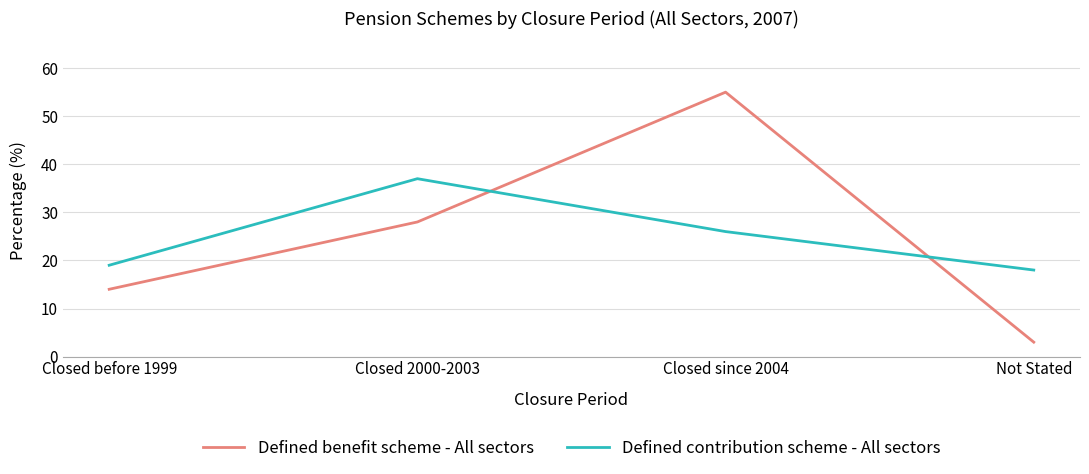

Which category has the highest value in the Defined contribution scheme - All sectors series?

Closed 2000-2003